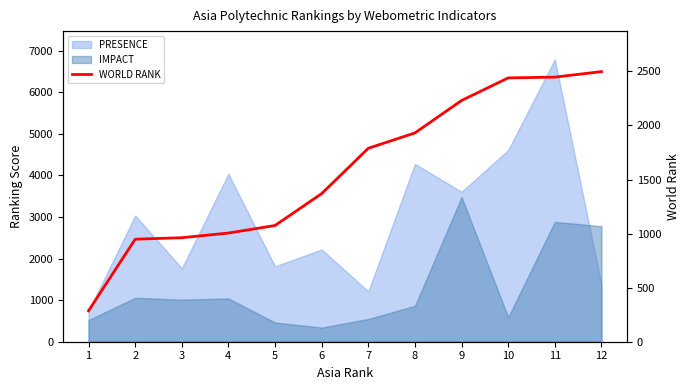

What is the value of the 4th point from the left?

1005